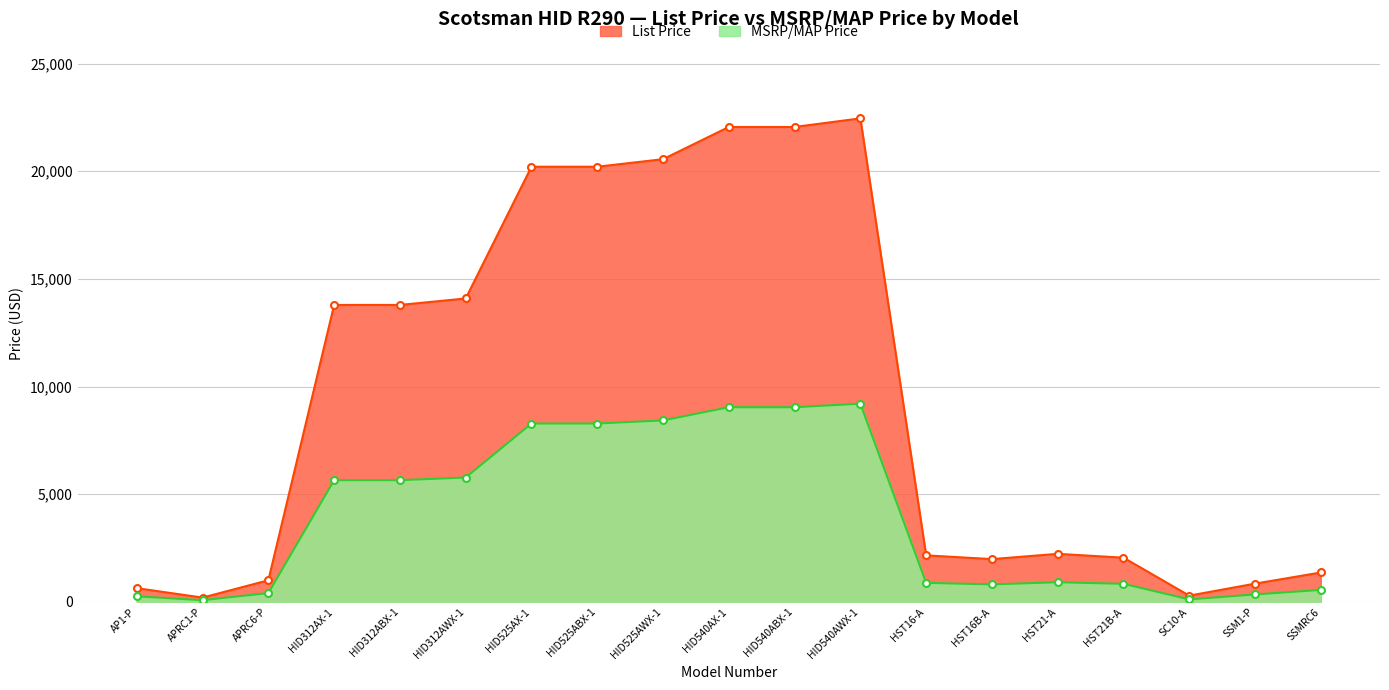

True or false: MSRP/MAP Price and List Price cross at least once.

False